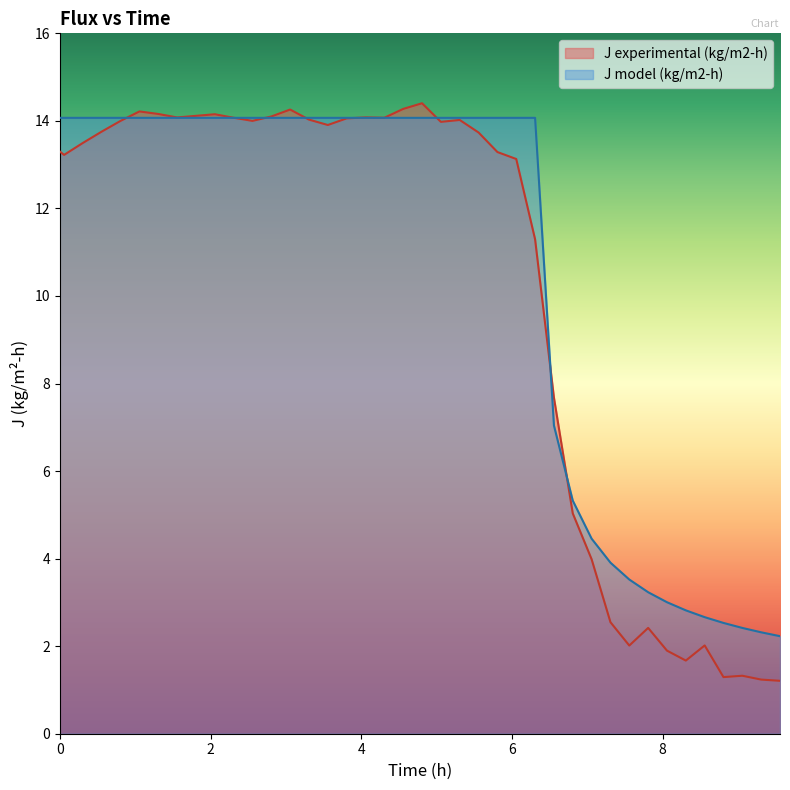

Which series has the largest range (max minus min)?

J experimental (kg/m2-h)